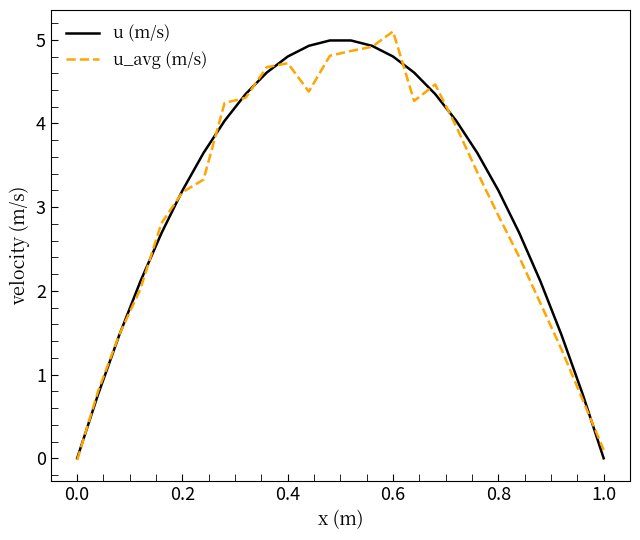

What is the maximum value shown in the chart?

5.1